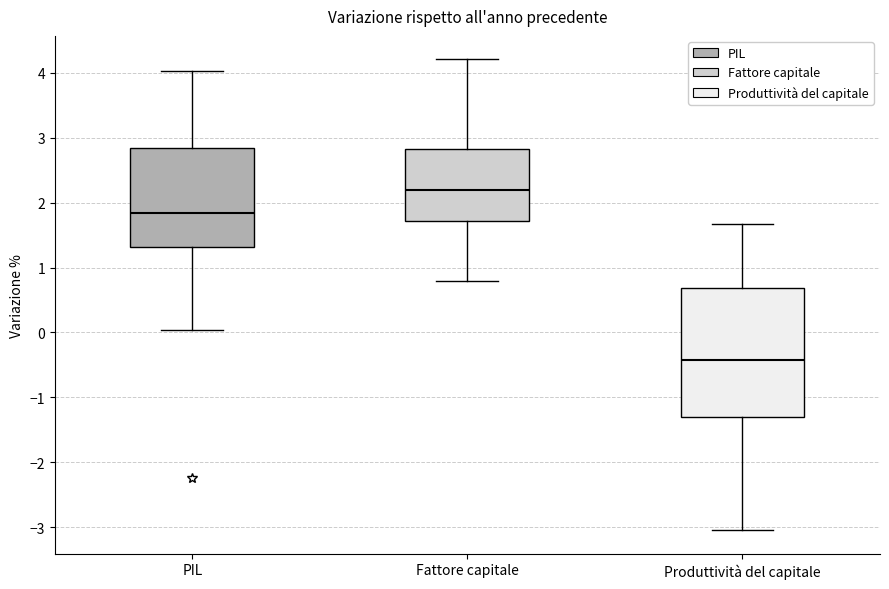

Where does the median line of the box for Produttività del capitale sit on the y-axis? The values are not printed on the chart, so give them approximately, as read against the axis.

-0.4